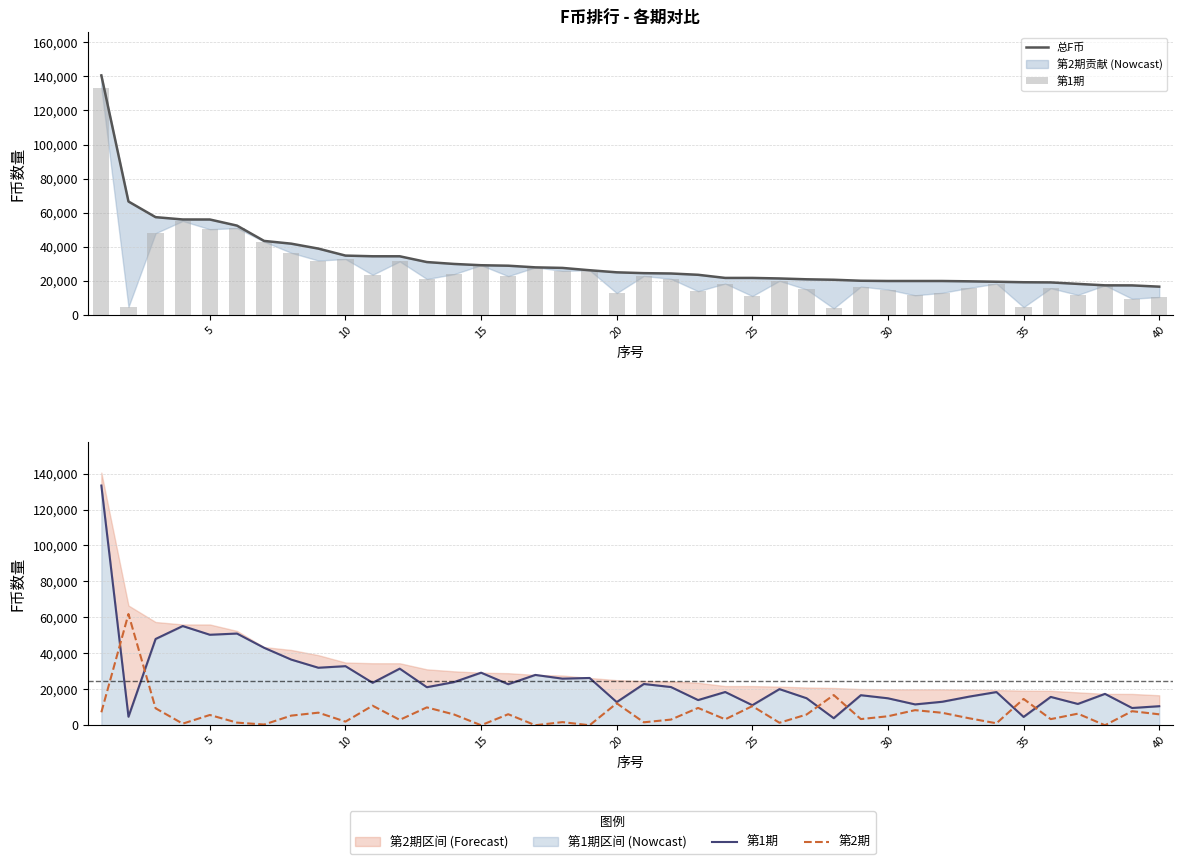

What is the average value of the 第2期 series?

6771